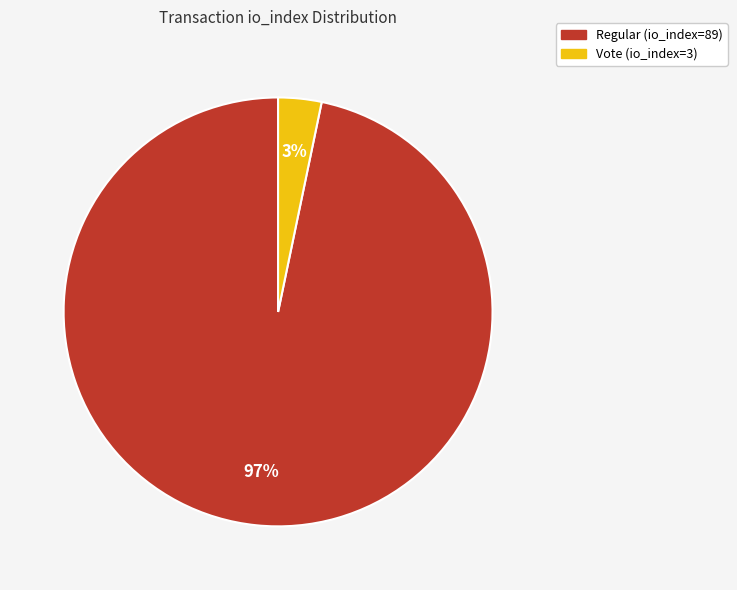

Between Regular (io_index=89) and Vote (io_index=3), which is larger?

Regular (io_index=89)